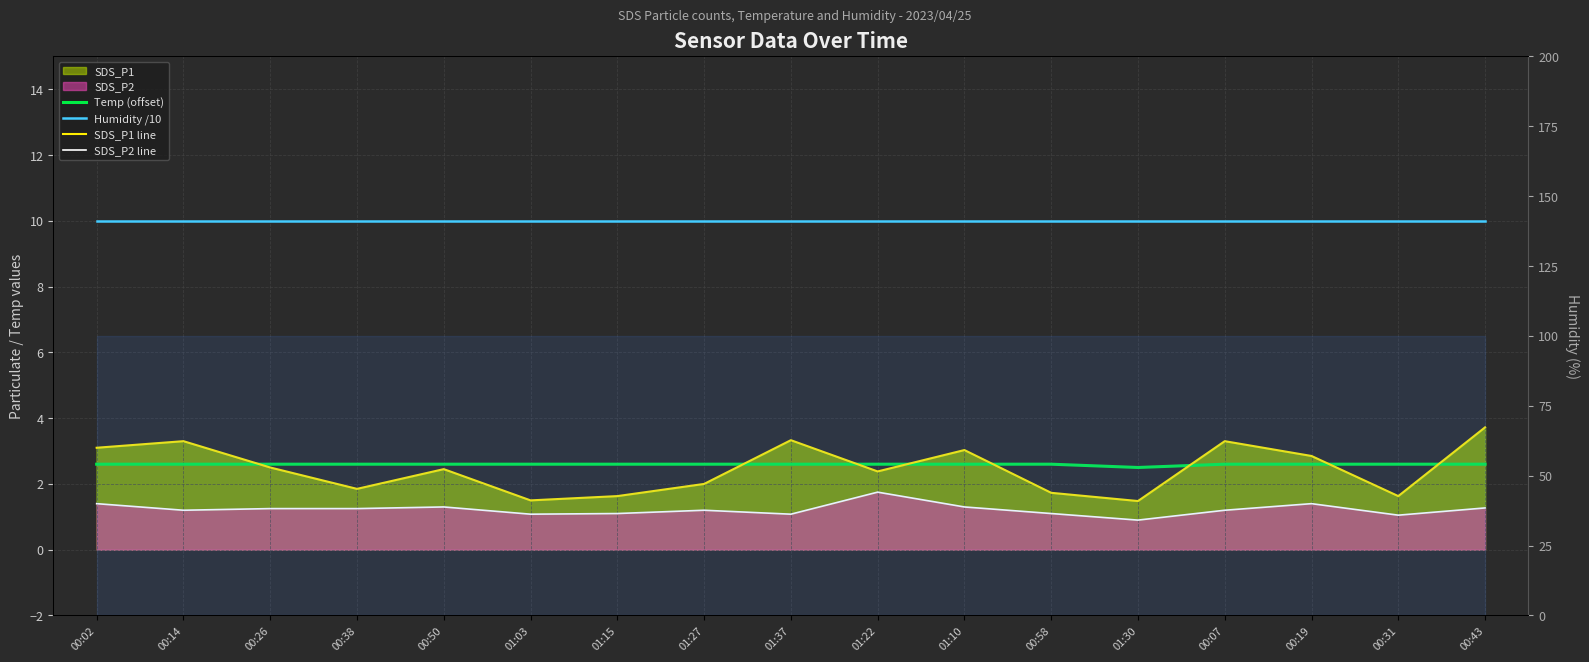

What is the total value across all series at 00:26?

16.3